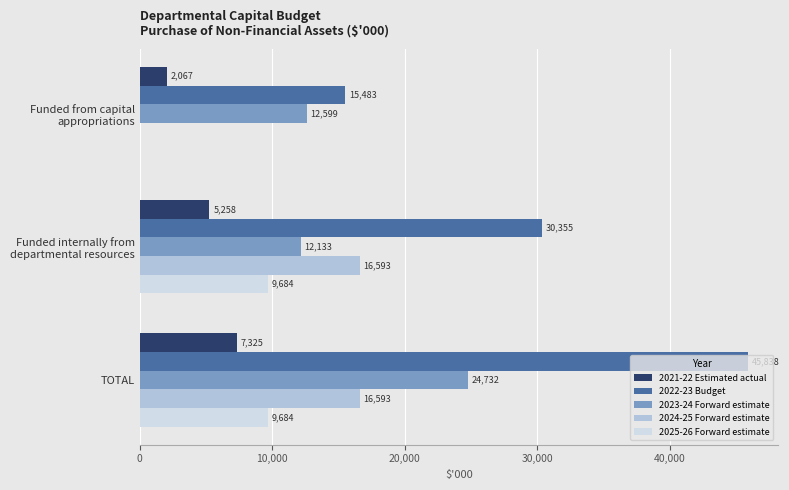

What is the approximate value of 2022-23 Budget at TOTAL, to the nearest 50?

45850